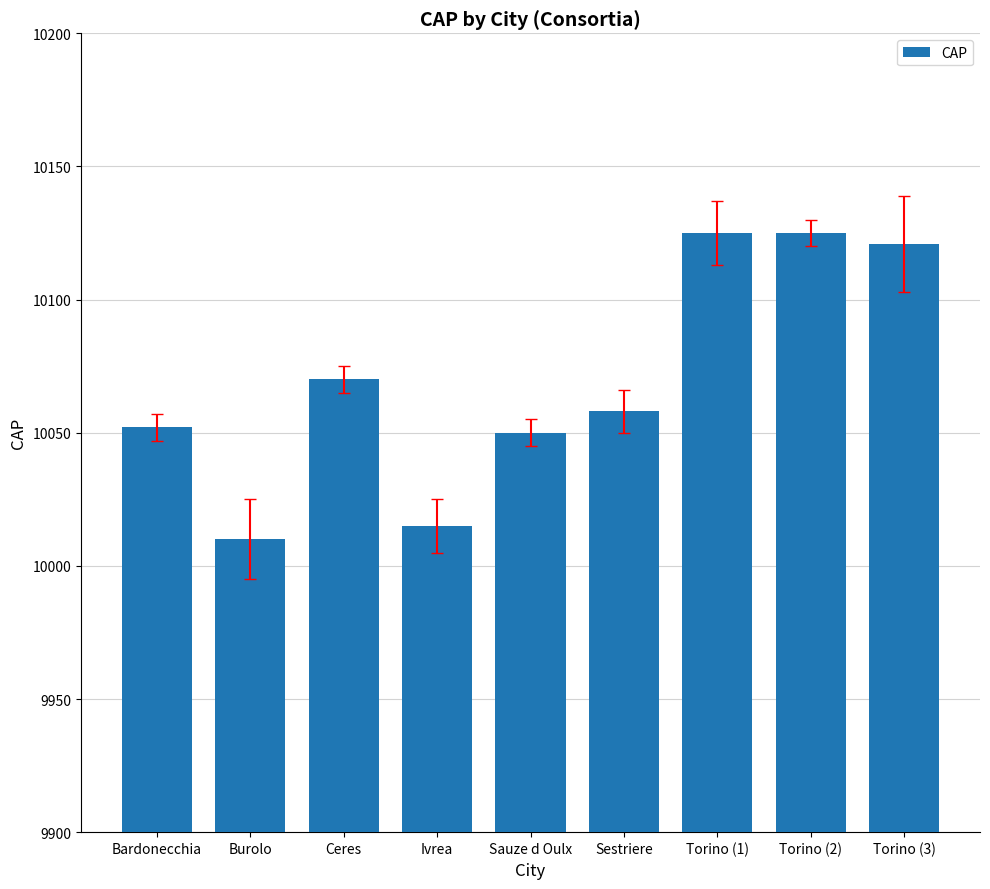

How many distinct data groups are displayed?

1